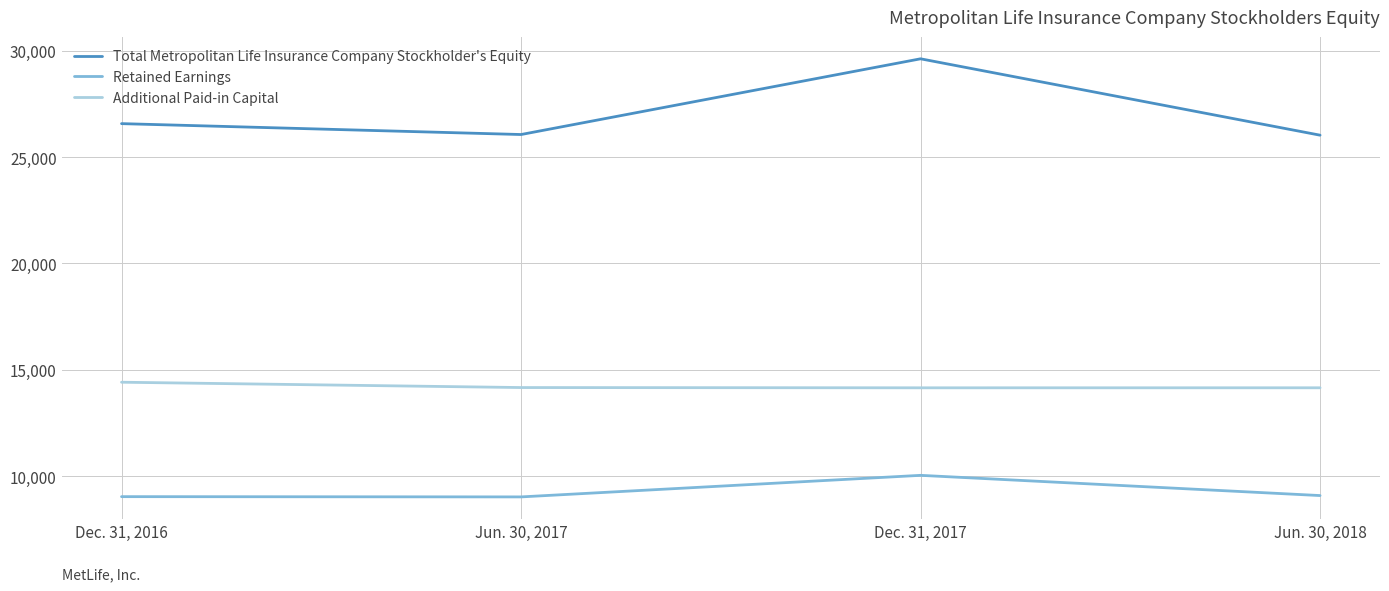

Count the number of categories in the chart.

4